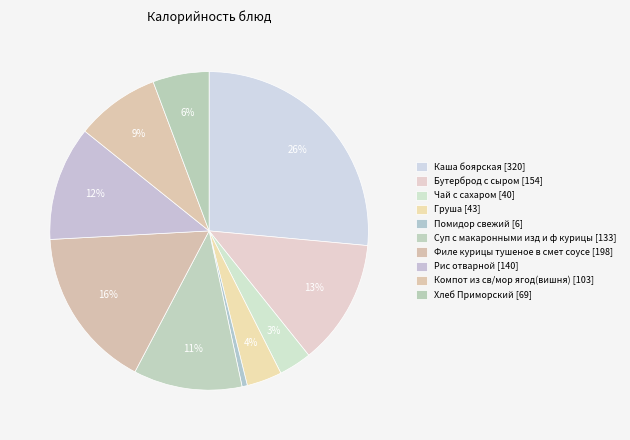

Rank the categories by value from lowest to highest.

Помидор свежий, Чай с сахаром, Груша, Хлеб Приморский, Компот из св/мор ягод(вишня), Суп с макаронными изд и ф курицы, Рис отварной, Бутерброд с сыром, Филе курицы тушеное в смет соусе, Каша боярская